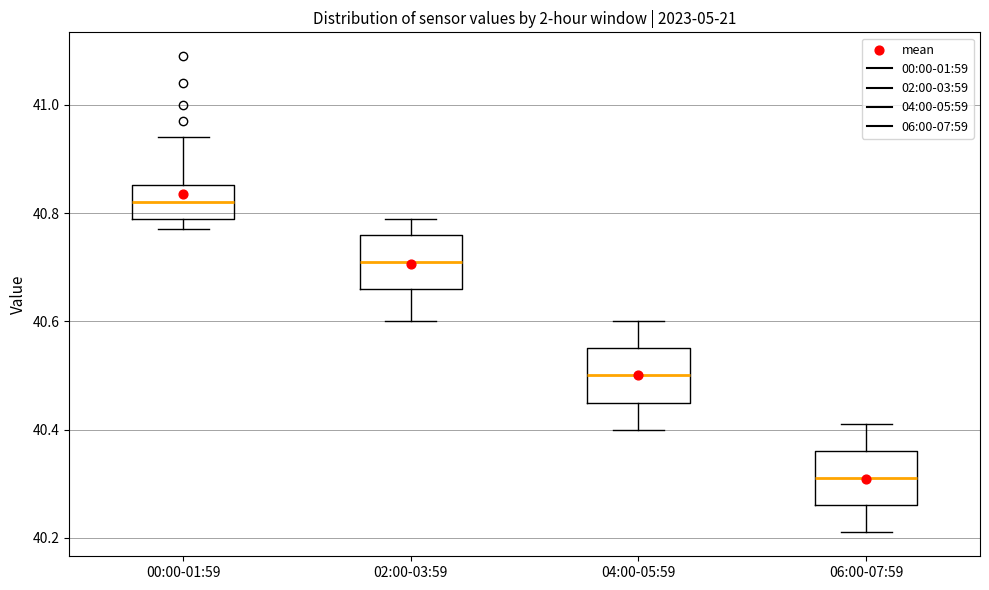

Reading left to right, transcribe this box plot: for each box, give where its median line is, the range the box spans, and where its two whiskers end, as read against the y-axis. The values are not printed on the chart, so give them approximately, as read against the axis.

00:00-01:59: median 40.82, box 40.80 to 40.86, whiskers 40.78 to 40.94
02:00-03:59: median 40.72, box 40.66 to 40.76, whiskers 40.60 to 40.80
04:00-05:59: median 40.50, box 40.46 to 40.56, whiskers 40.40 to 40.60
06:00-07:59: median 40.32, box 40.26 to 40.36, whiskers 40.22 to 40.42